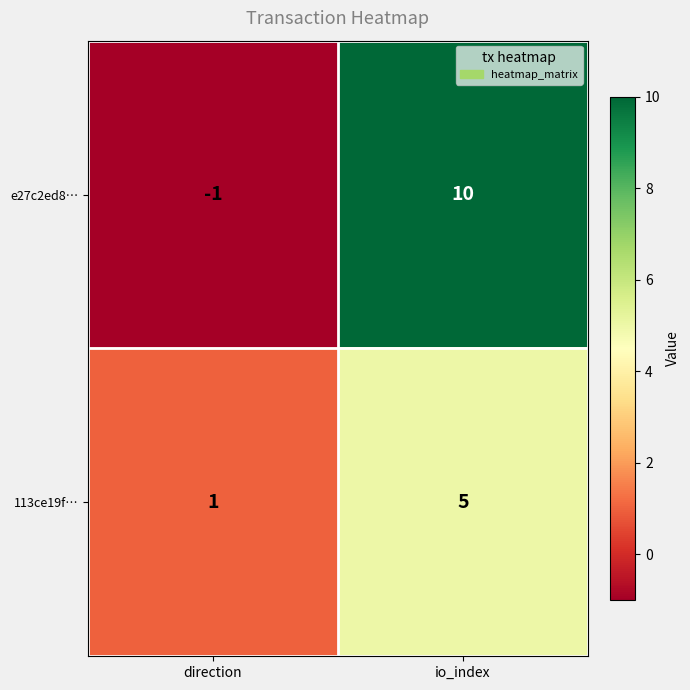

True or false: 113ce19f… has a value of 1 at direction.

True